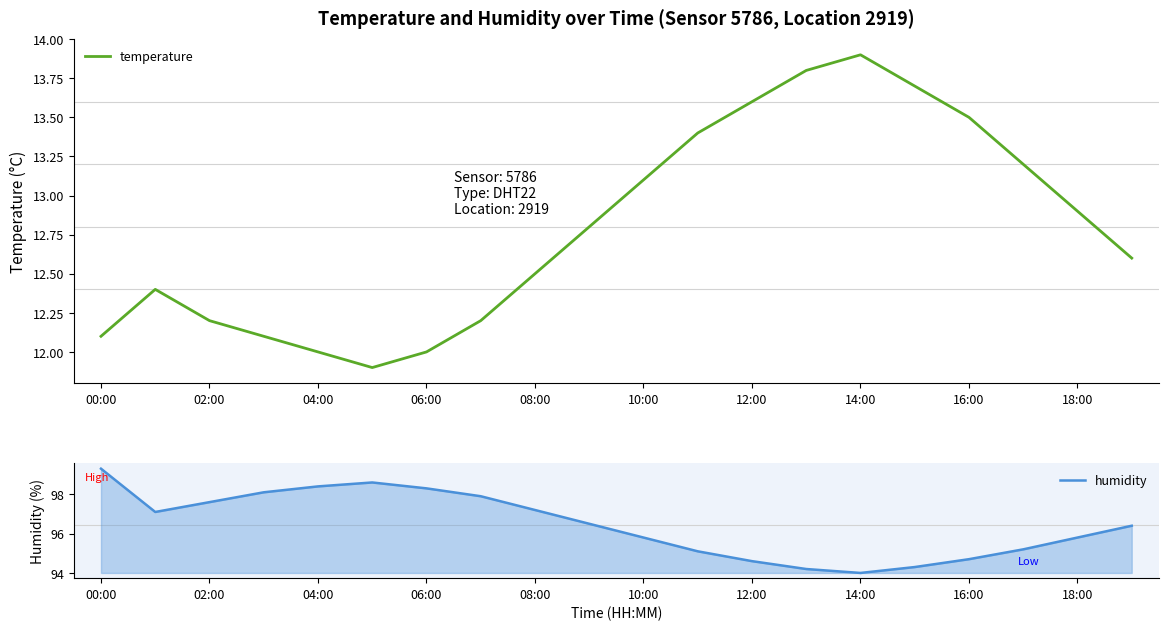

True or false: temperature has a value of 8.9 at 14:00.

False